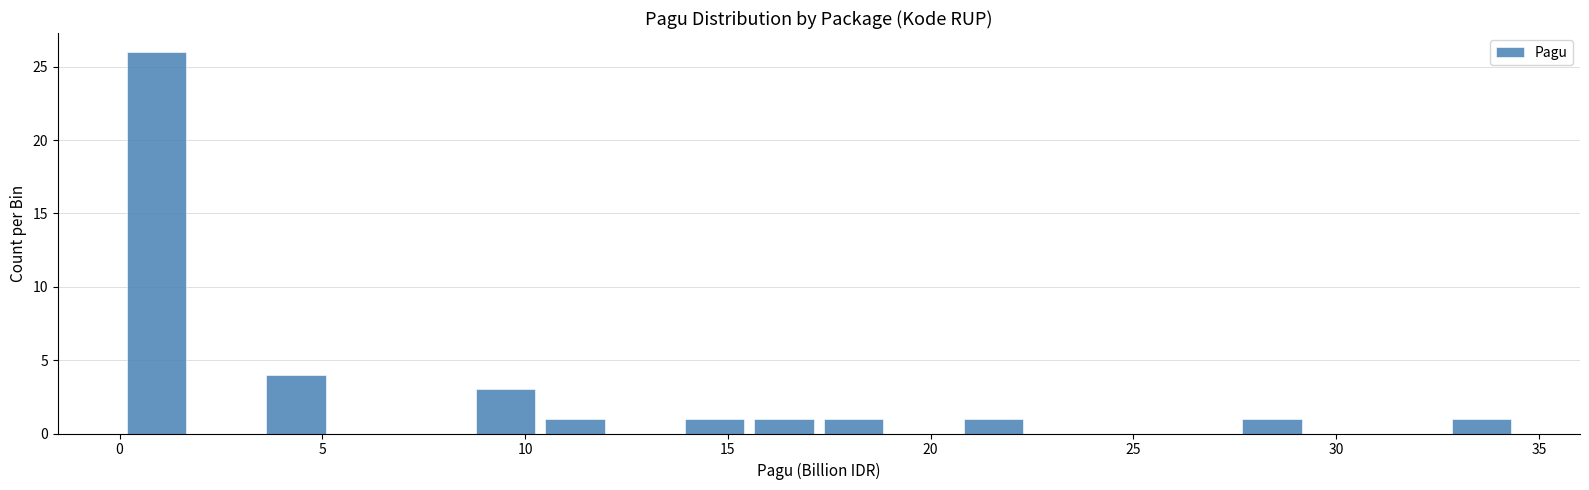

Around what value on the x-axis is the tallest bar? Give the approximate position of its centre, as read against the axis.

1.0